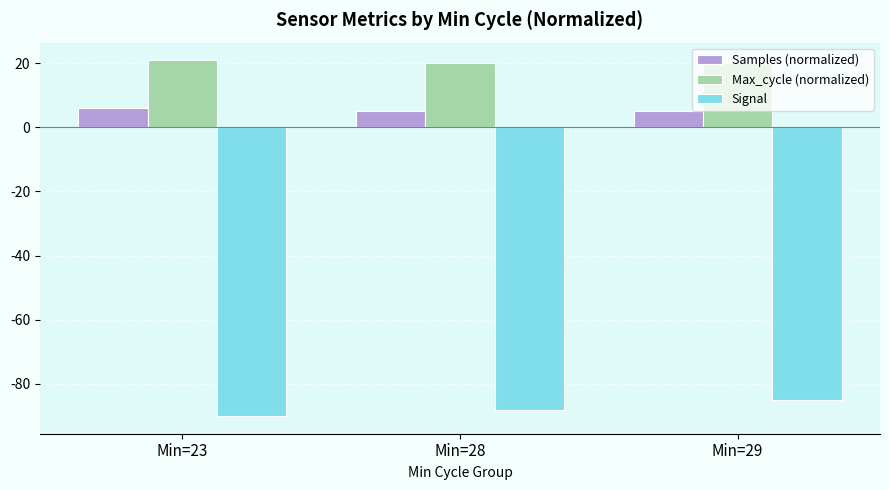

Which series has the largest total across all categories?

Max_cycle (normalized)